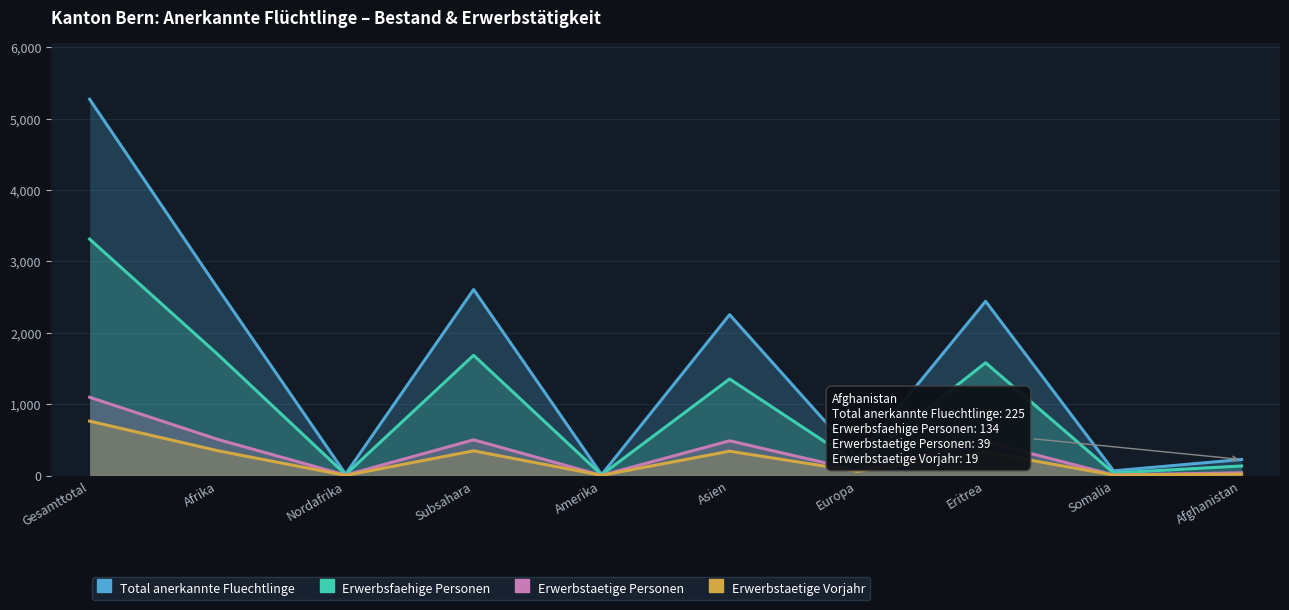

Is the value of Erwerbstaetige Vorjahr at Gesamttotal greater than the value of Erwerbstaetige Personen at Asien?

Yes